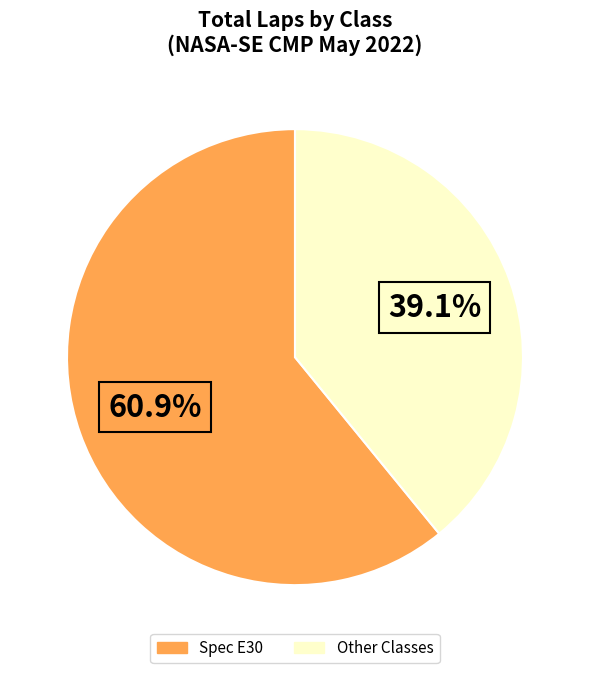

What is the largest slice in the pie chart?

Spec E30